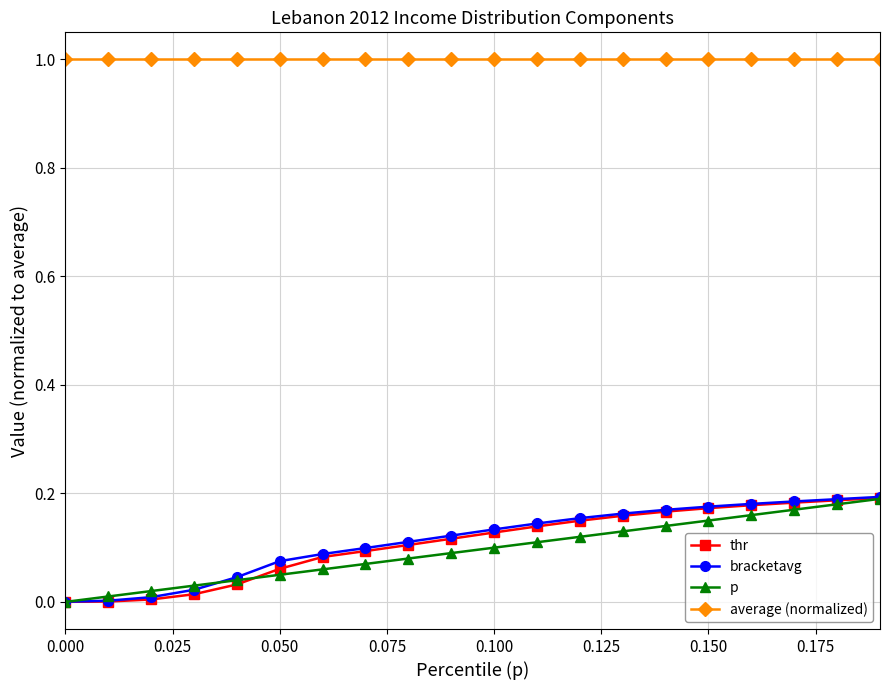

True or false: bracketavg and average (normalized) intersect in this chart.

False